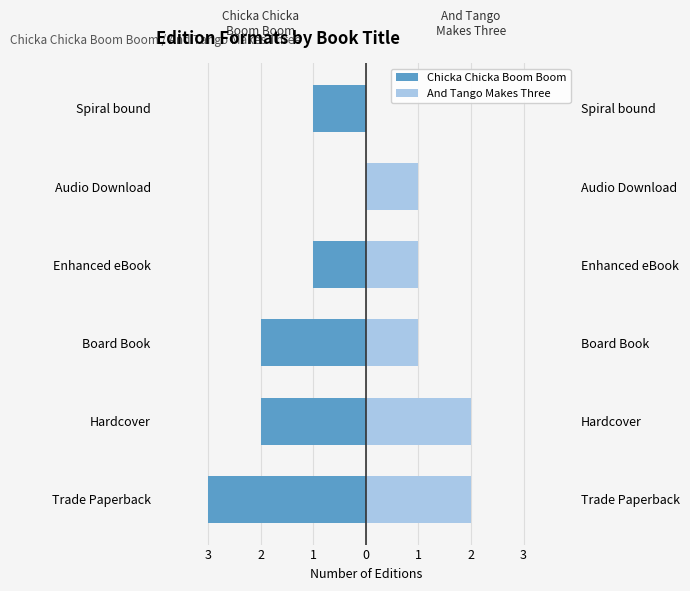

The Chicka Chicka Boom Boom series shows -2 at Spiral bound. True or false?

False